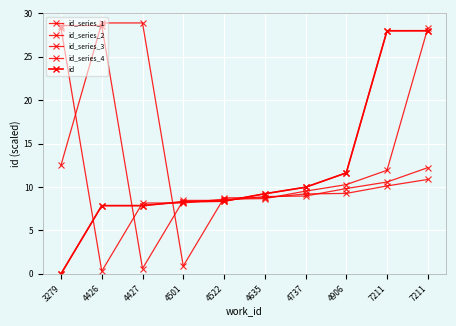

True or false: id_series_1 and id_series_2 intersect in this chart.

True